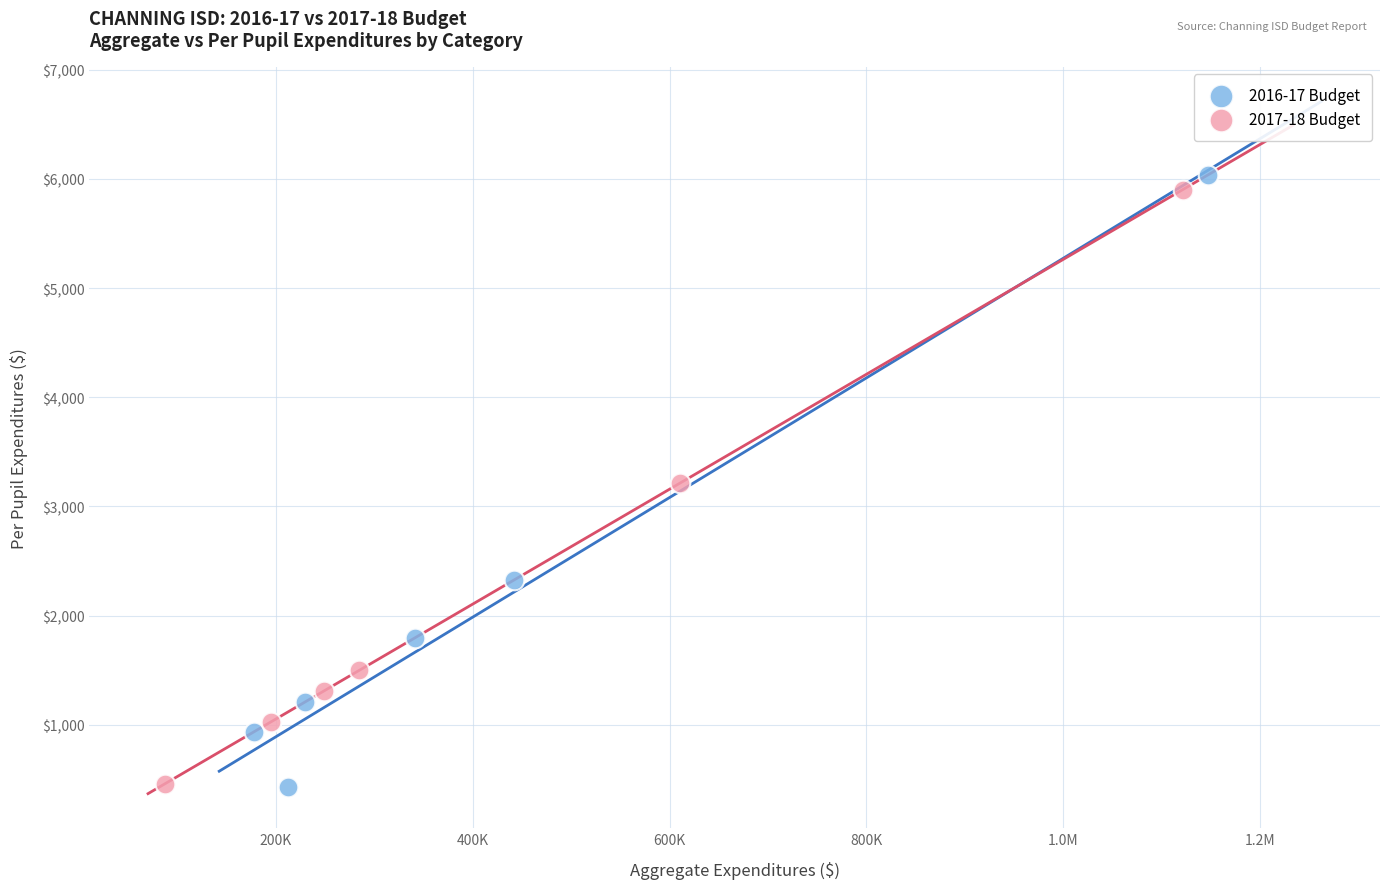

Which series has the largest Y range (max minus min)?

2016-17 Budget